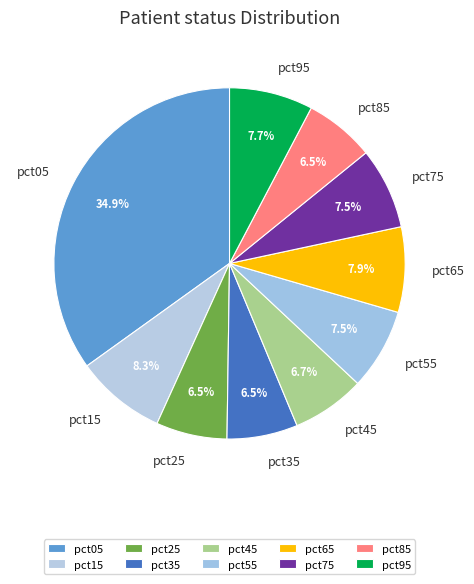

Is the sum of pct75 and pct25 greater than half?

No